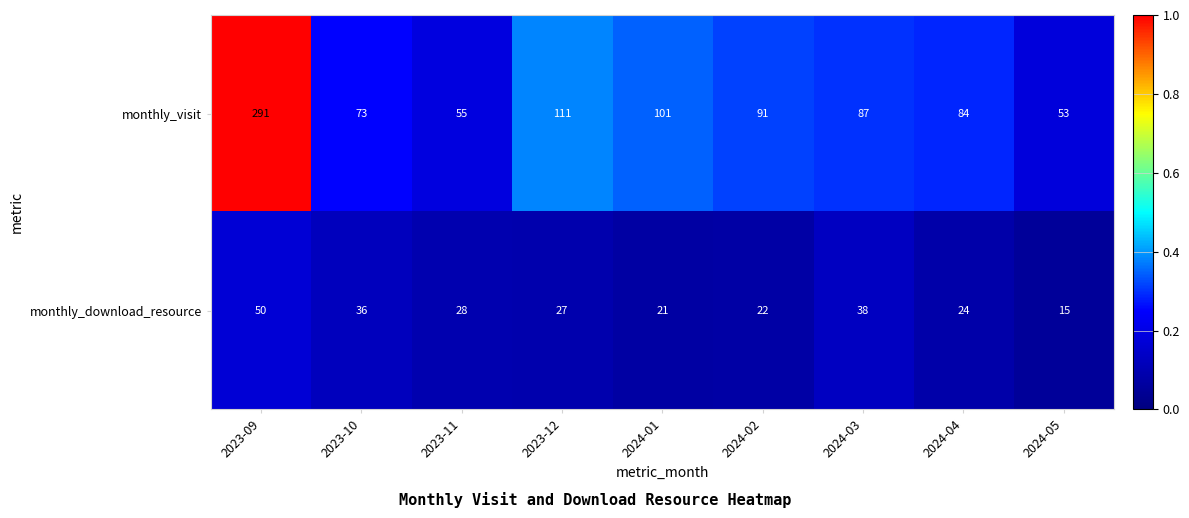

At which category is the sum across all series the highest?

2023-09